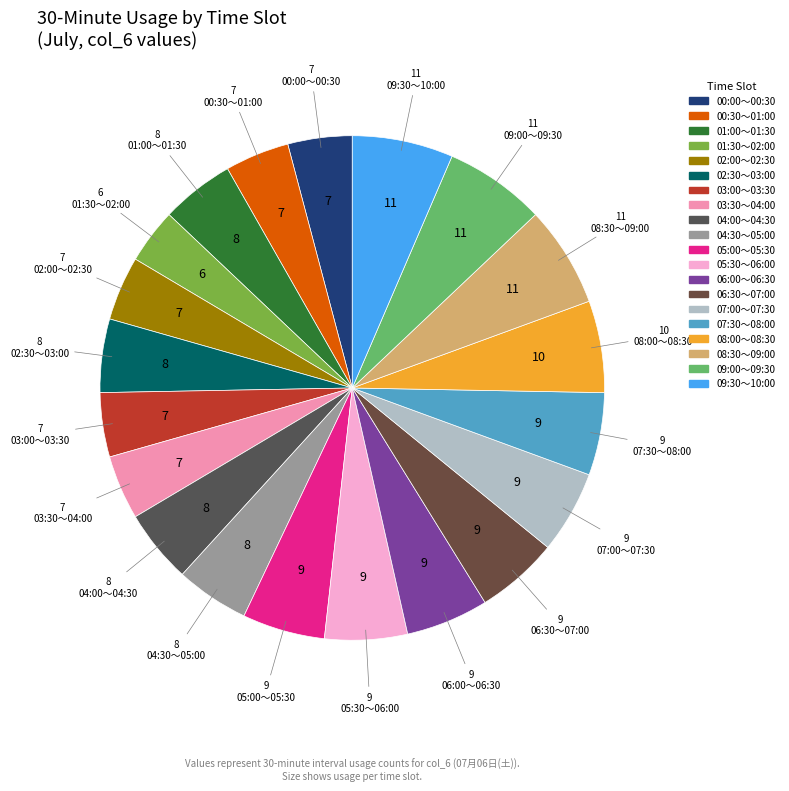

The 04:30～05:00 slice represents 14% of the pie. True or false?

False